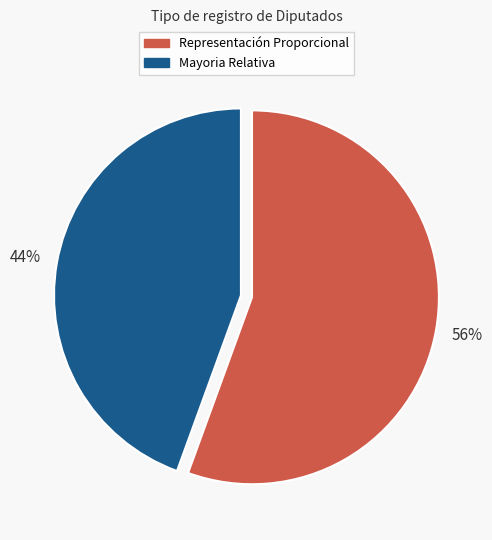

Does any single category account for the majority?

Yes